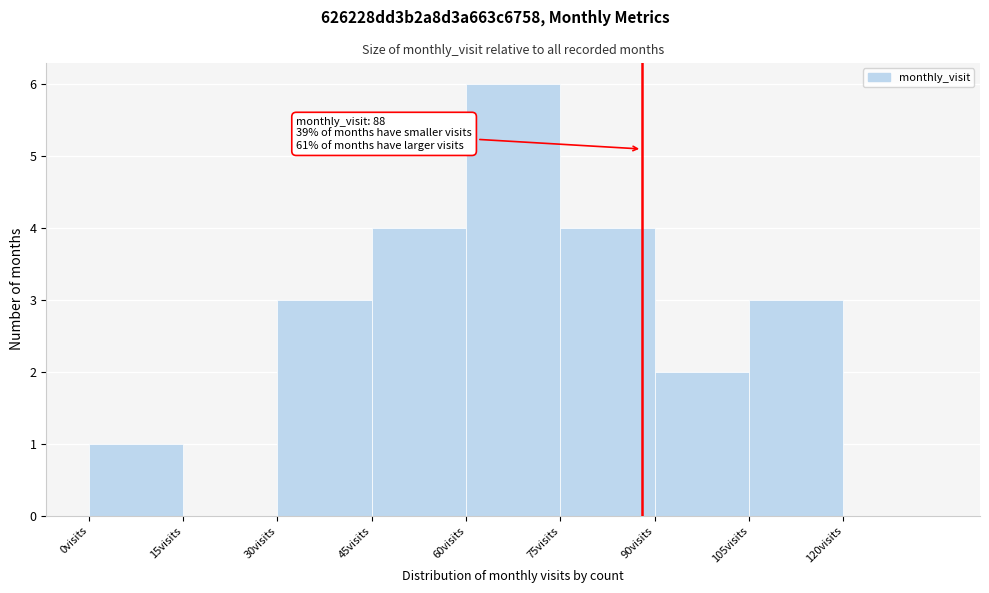

Over which range of the x-axis is the bar tallest?

60 to 75